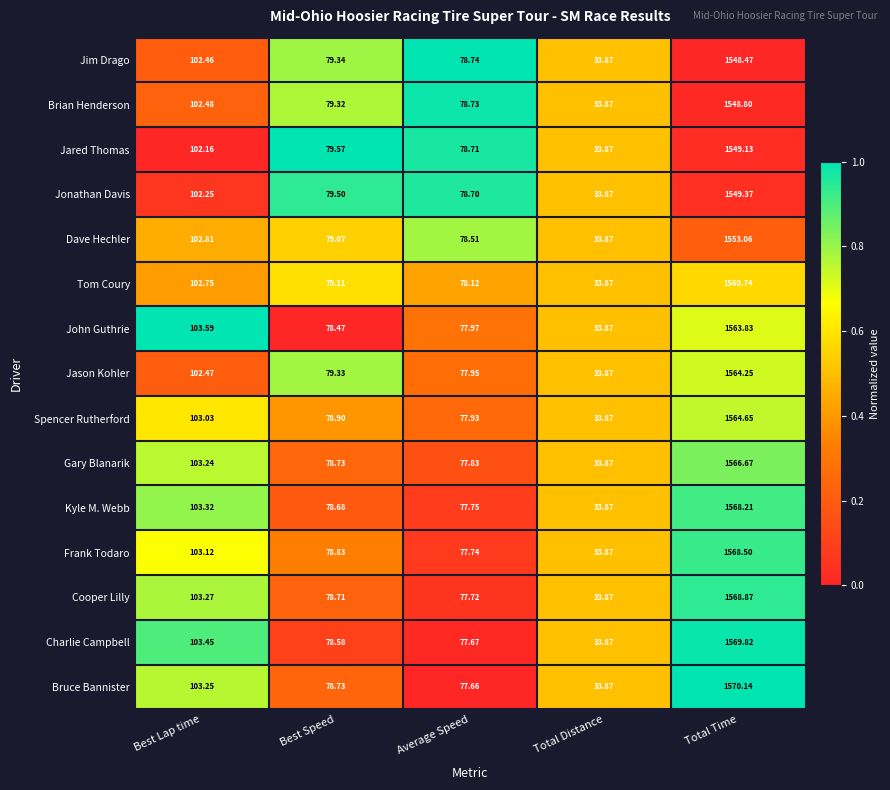

Which series has the largest range (max minus min)?

Bruce Bannister